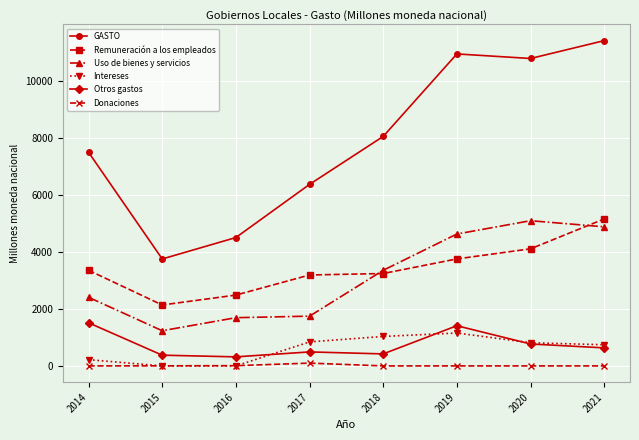

At which label does GASTO reach its minimum?

2015